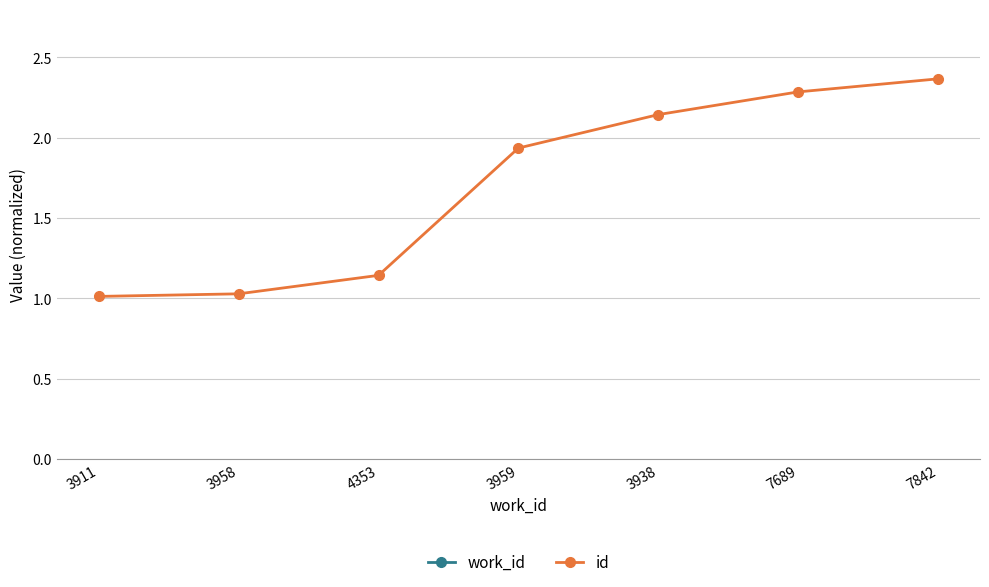

True or false: work_id has more than 1 interior local peaks.

False